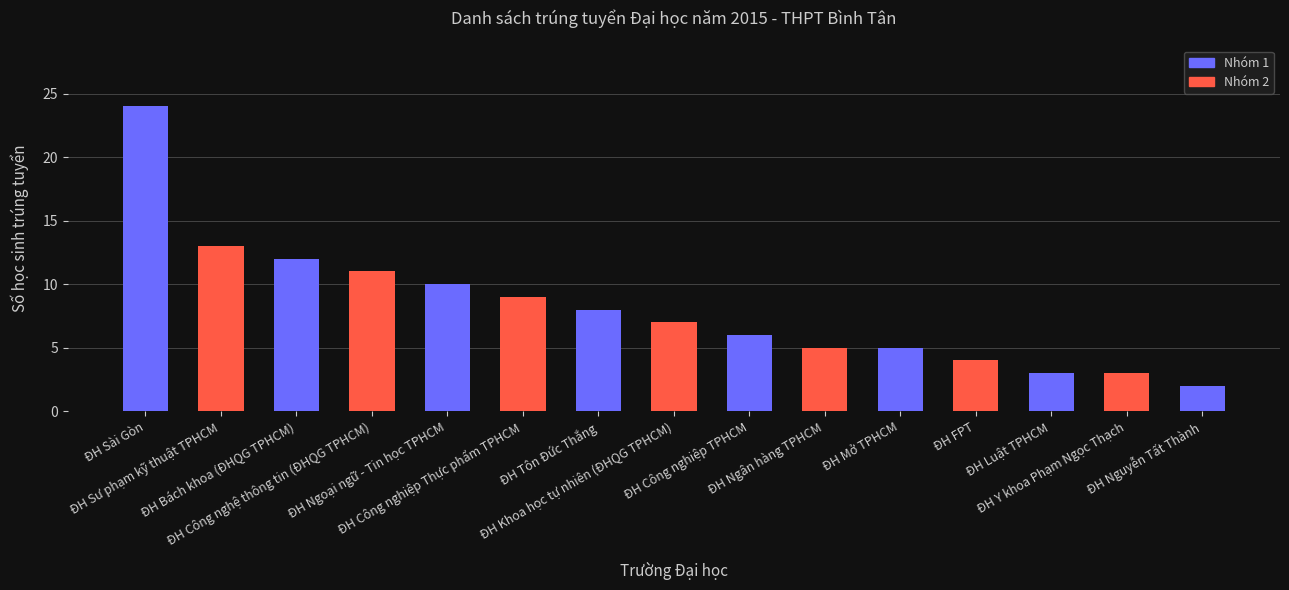

What is the approximate value at ĐH Công nghệ thông tin (ĐHQG TPHCM), to the nearest 5?

10